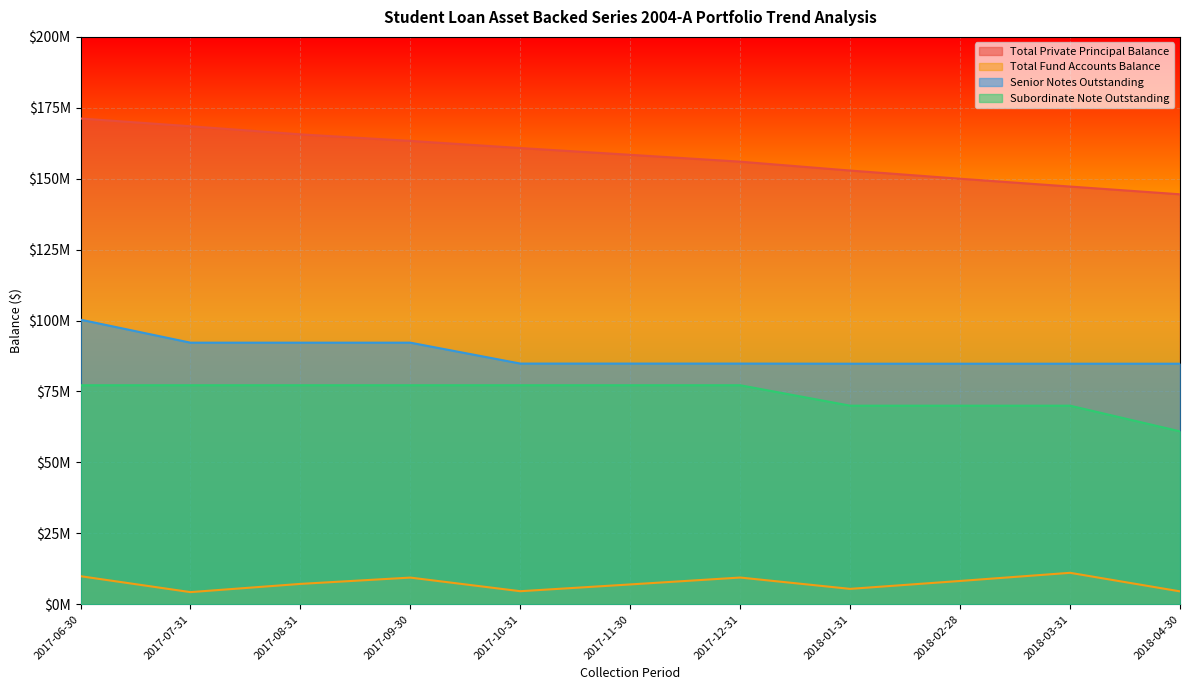

Reading left to right, transcribe all the data shown in this chart.

Total Private Principal Balance: 171232478.5	168498074.8	165643139.2	163335203.0	160821921.0	158433267.5	156017338.6	152885478.3	150000287.5	147248851.0	144512770.5
Total Fund Accounts Balance: 9889688.2	4279630.7	7176944.0	9399406.0	4601046.4	6988902.5	9416165.7	5425134.2	8213895.9	11085136.3	4540833.5
Senior Notes Outstanding: 100324813.0	92209428.3	92209428.3	92209428.3	84846802.7	84846802.7	84846802.7	84800000.0	84800000.0	84800000.0	84800000.0
Subordinate Note Outstanding: 77200000.0	77200000.0	77200000.0	77200000.0	77200000.0	77200000.0	77200000.0	70000000.0	70000000.0	70000000.0	60950000.0